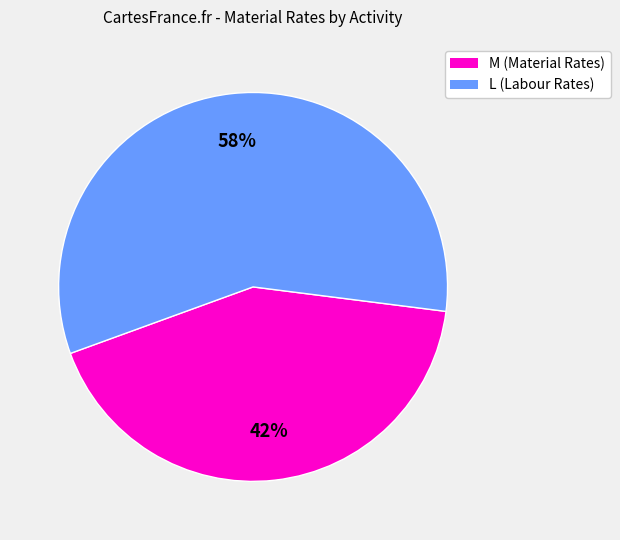

How many slices are in this pie chart?

2